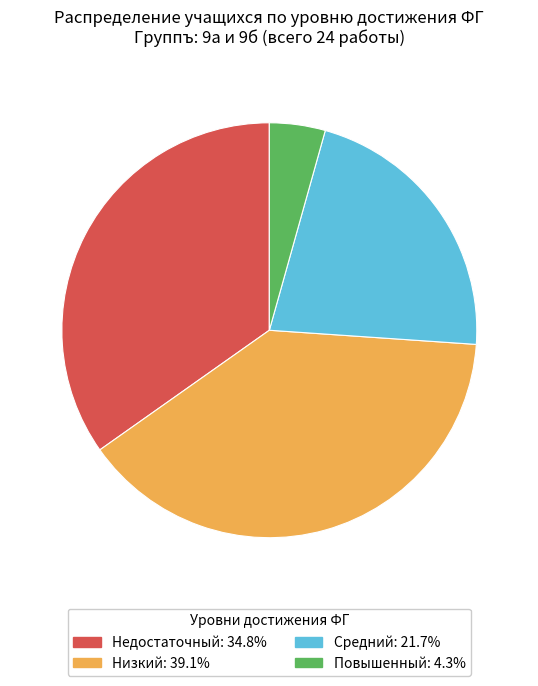

Is there a majority slice in this chart?

No